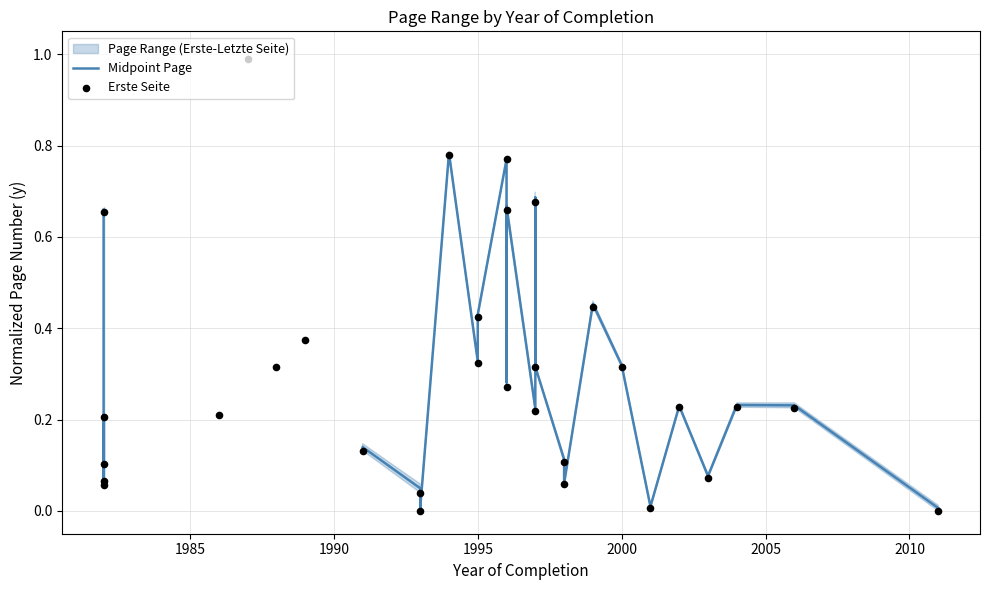

Which series reaches the minimum Y coordinate?

Erste Seite